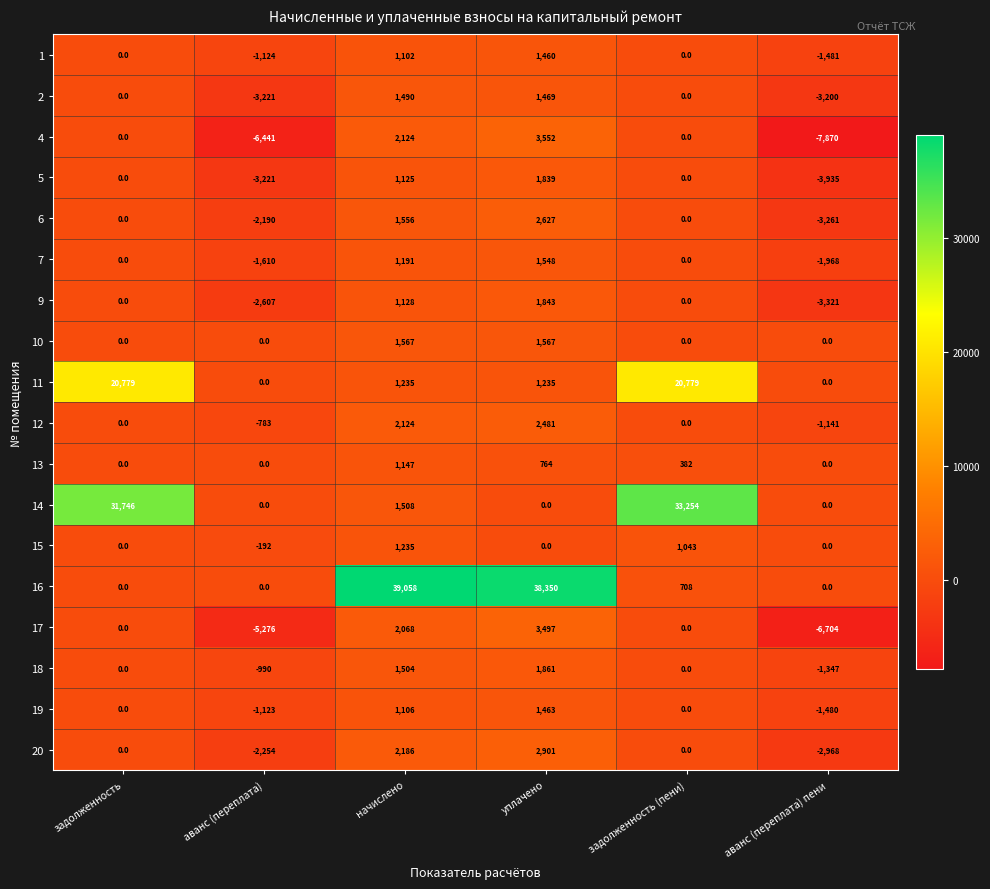

Which series has the widest spread of values?

16